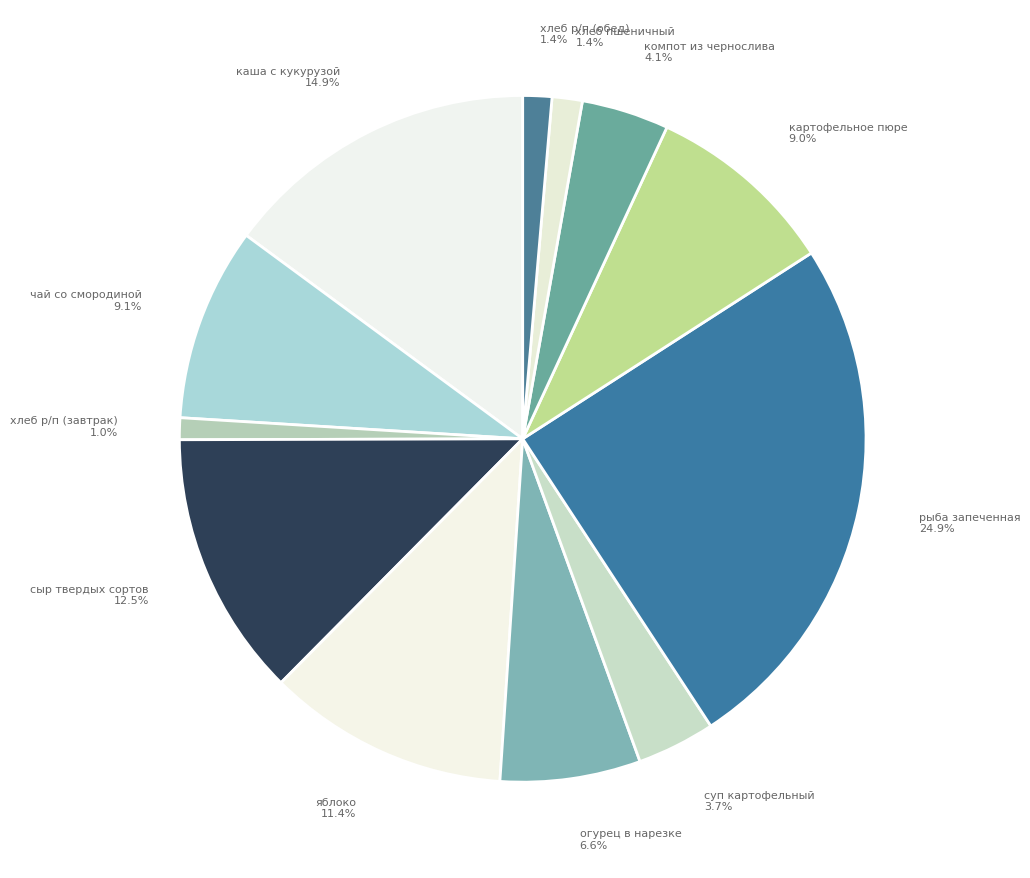

Which slice is the smallest?

хлеб ржано пшеничный (завтрак)